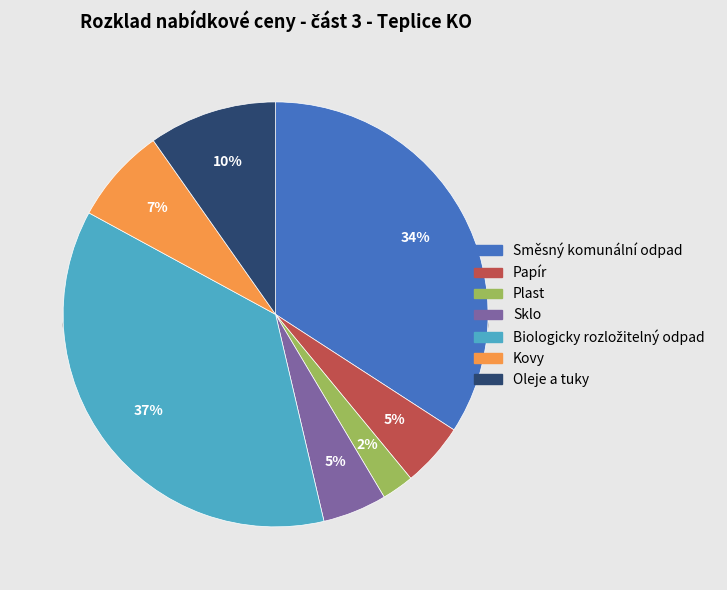

What is the smallest slice in the pie chart?

Plast